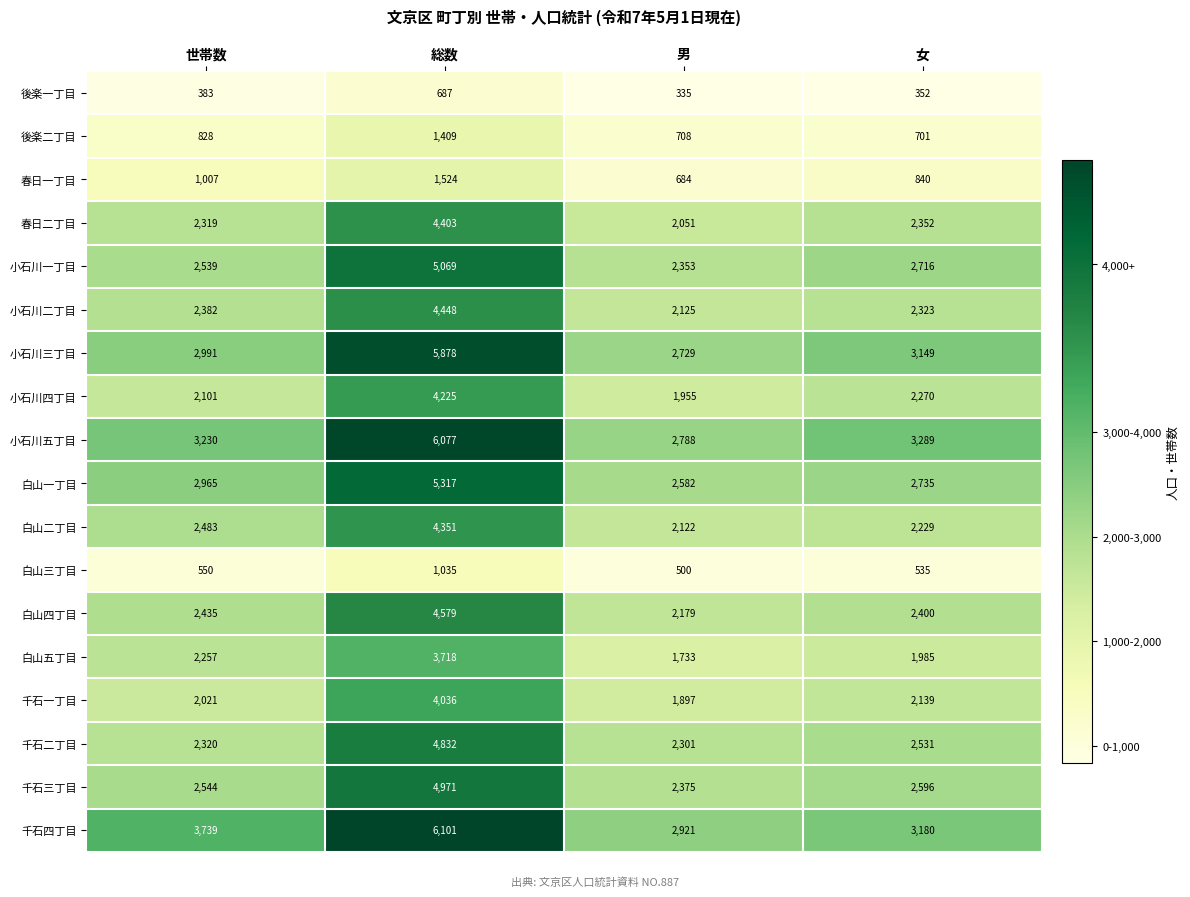

What is the difference between the maximum and second lowest values in the 後楽二丁目 series?

701